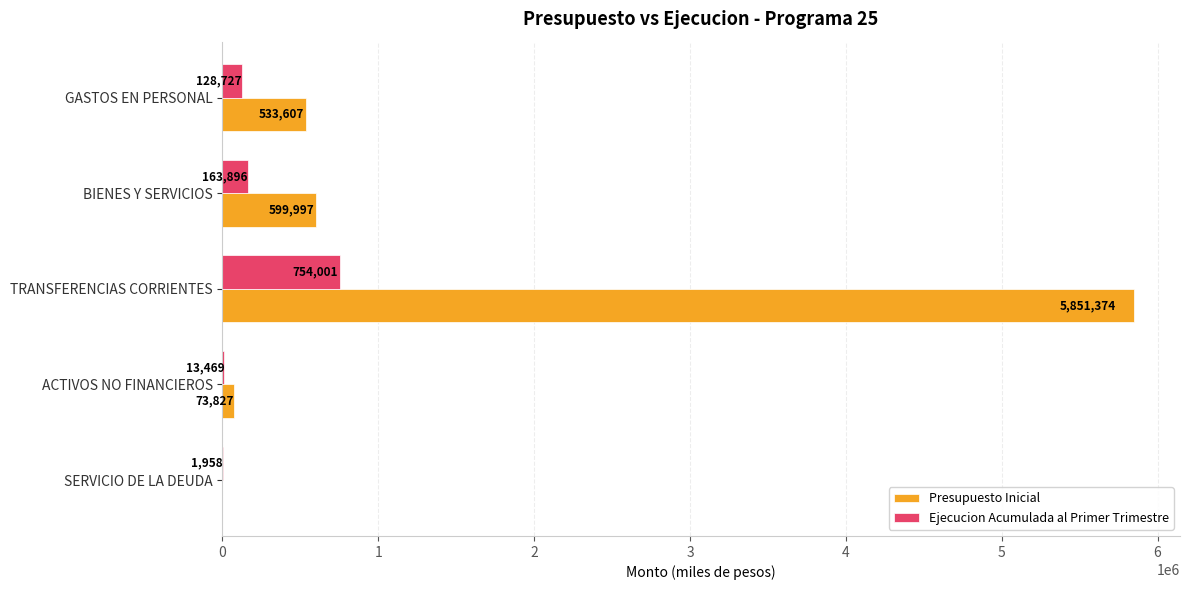

Which series changed the most between GASTOS EN PERSONAL and TRANSFERENCIAS CORRIENTES?

Presupuesto Inicial